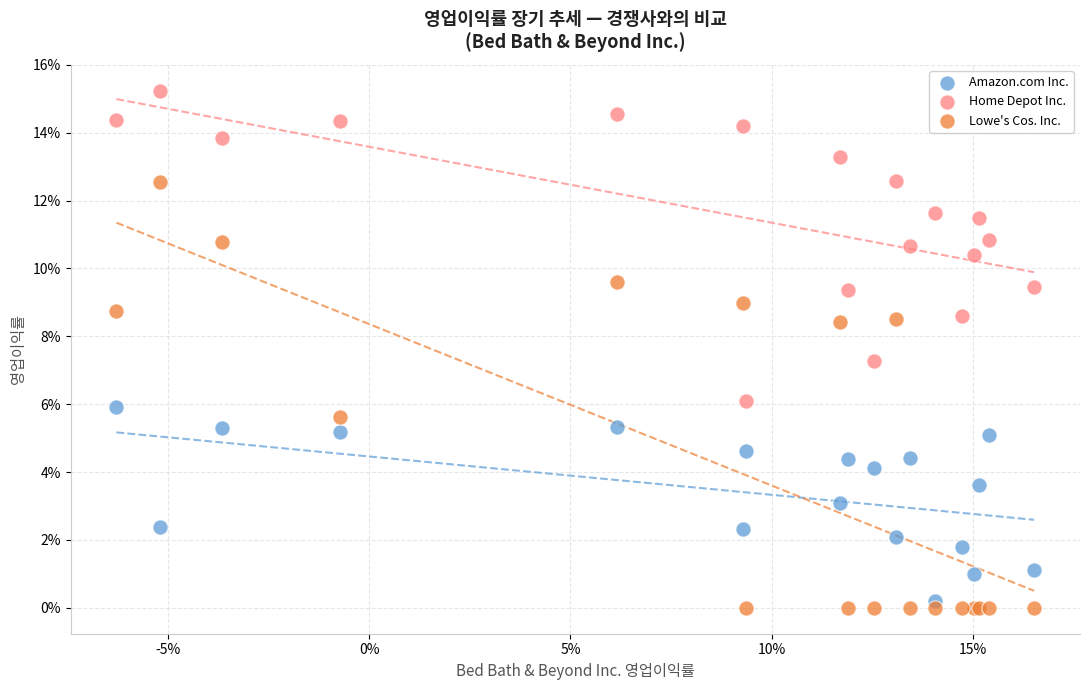

What are all the series names shown in the legend?

Amazon.com Inc., Home Depot Inc., Lowe's Cos. Inc.